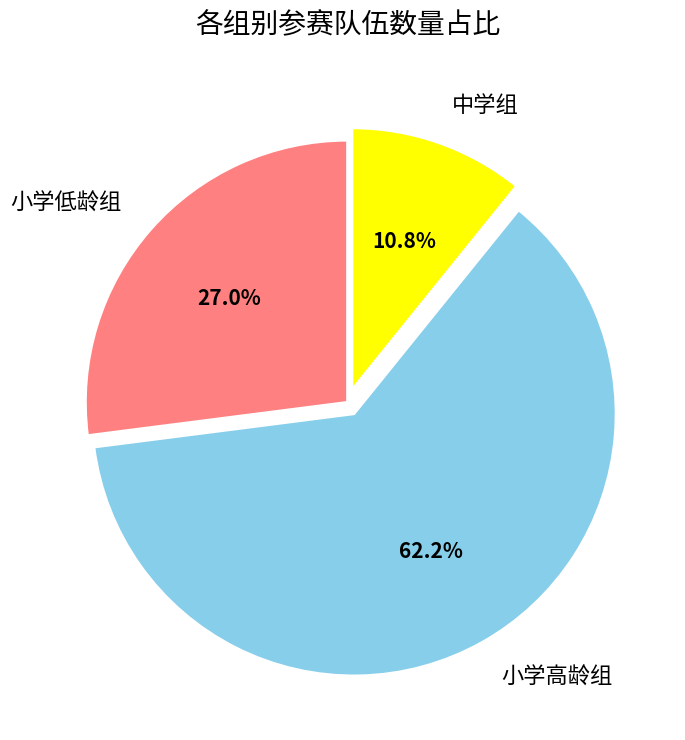

How many segments does this pie chart have?

3